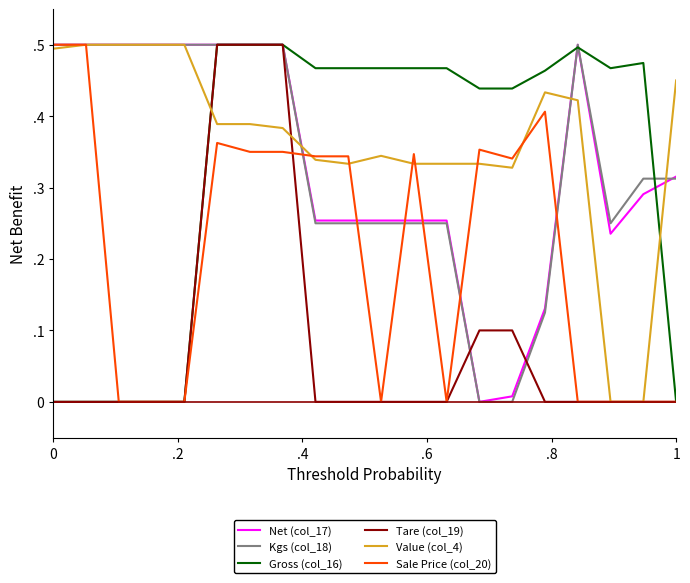

Is this an area chart (filled region under the line)?

No